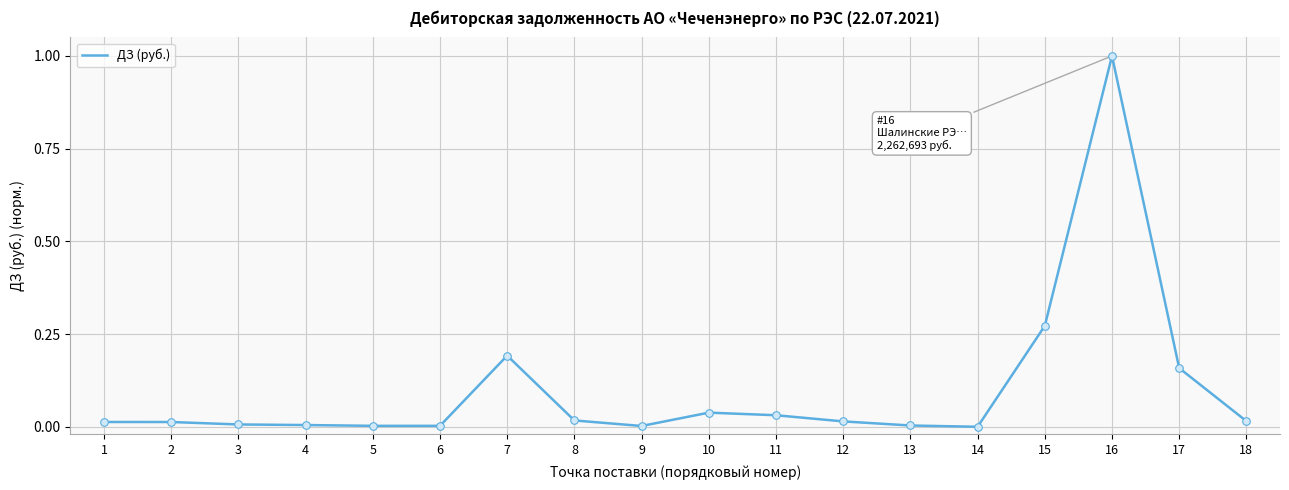

Which label corresponds to the largest value in the chart?

16